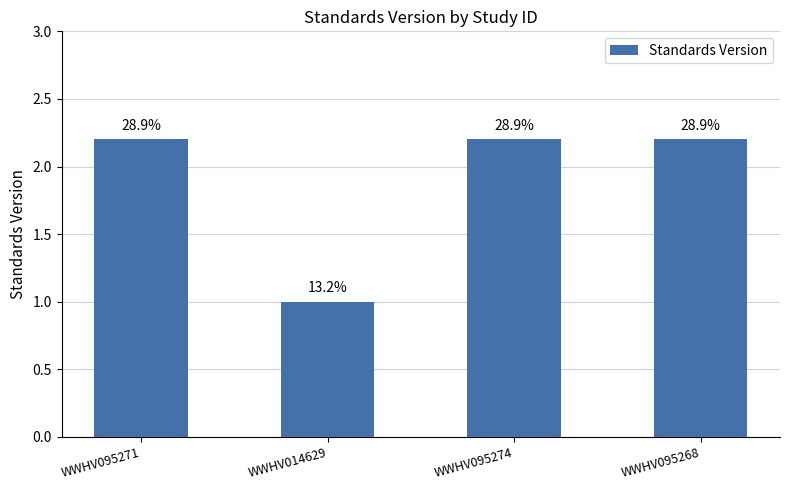

What is the sum of the values at WWHV095271 and WWHV014629?

3.2